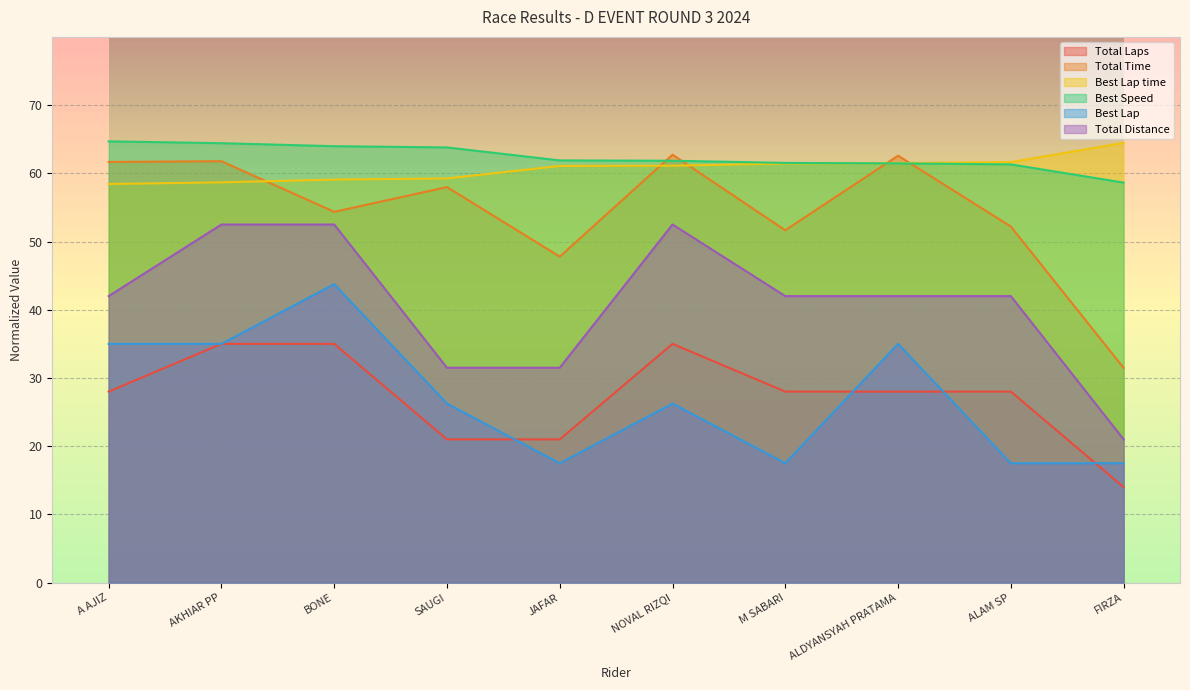

Which series changed the most between M SABARI and ALDYANSYAH PRATAMA?

Best Lap